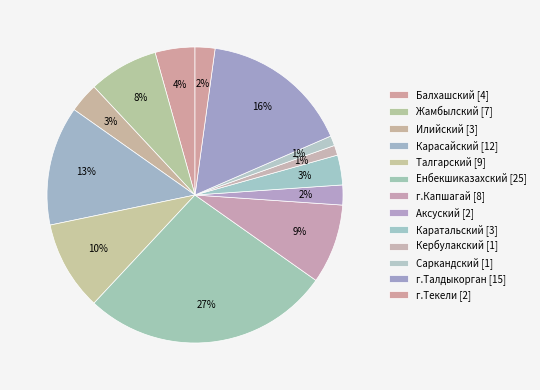

Count the number of slices in the pie.

13